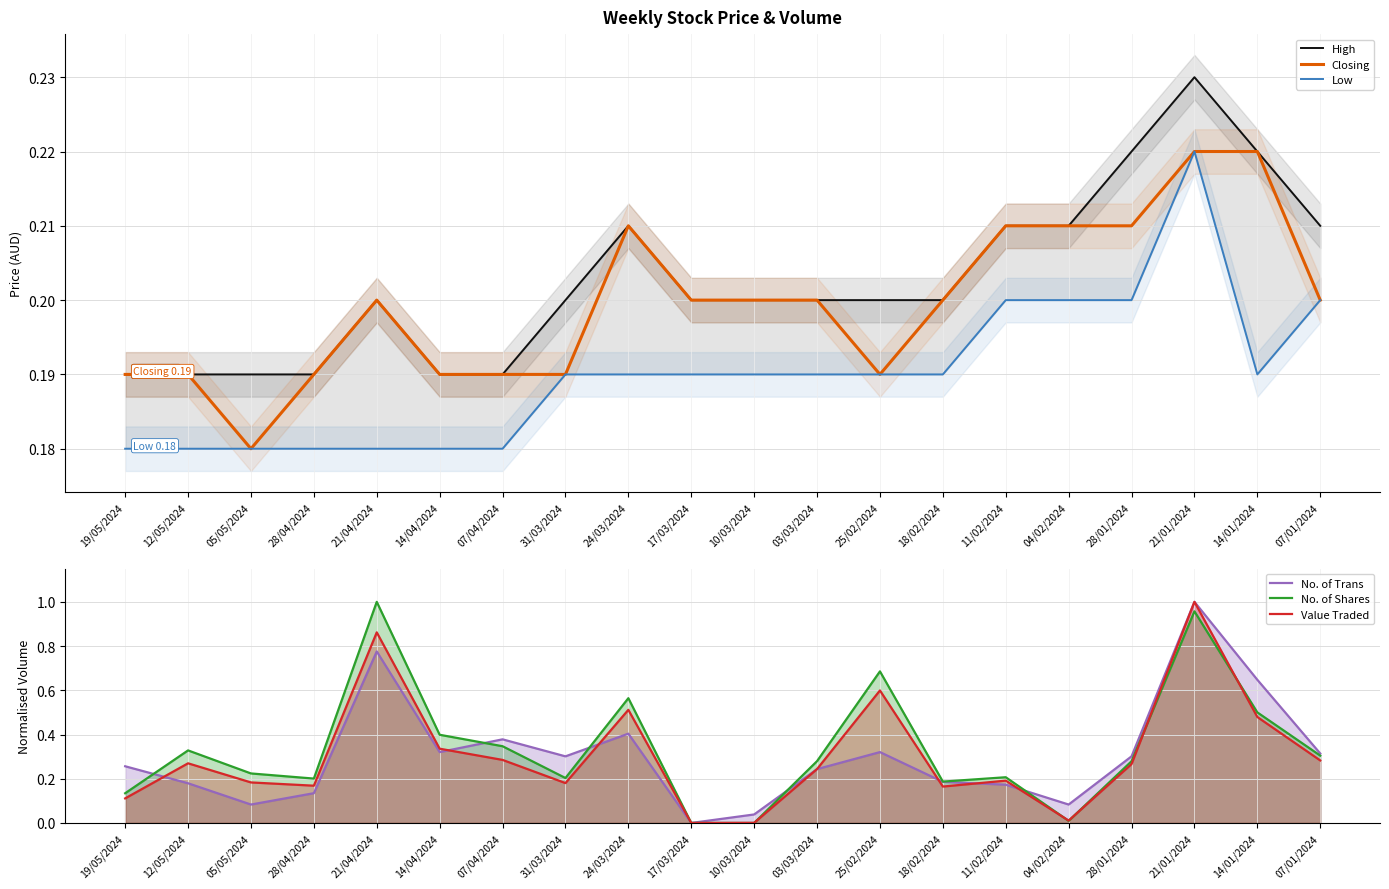

At which category does Closing reach its first local valley?

05/05/2024